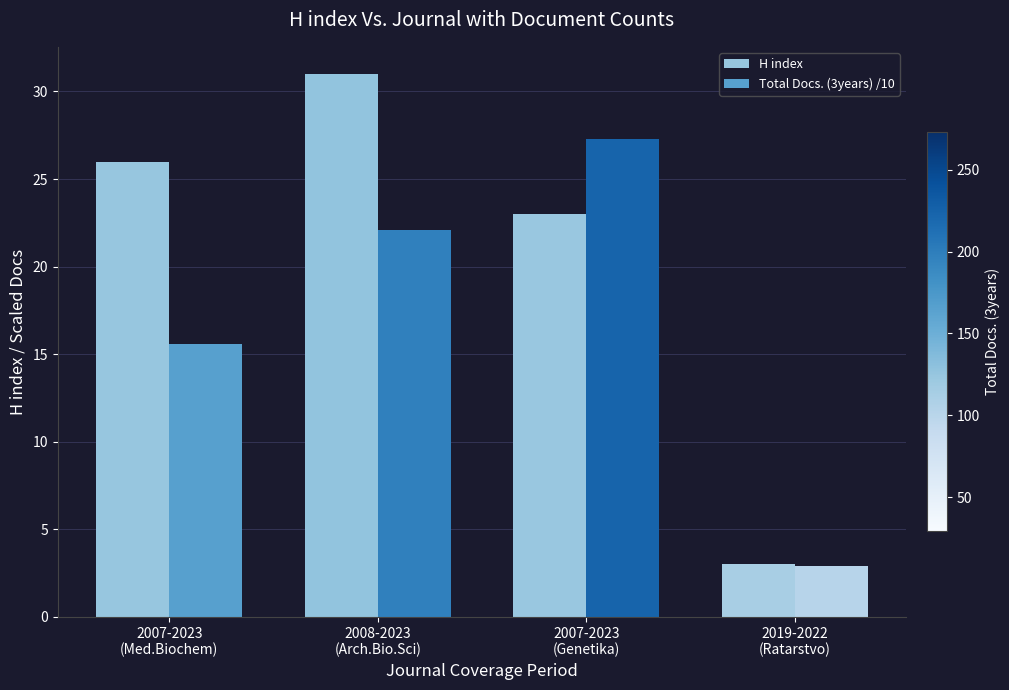

Read the Total Docs. (3years) /10 value at 2007-2023
(Genetika).

27.3